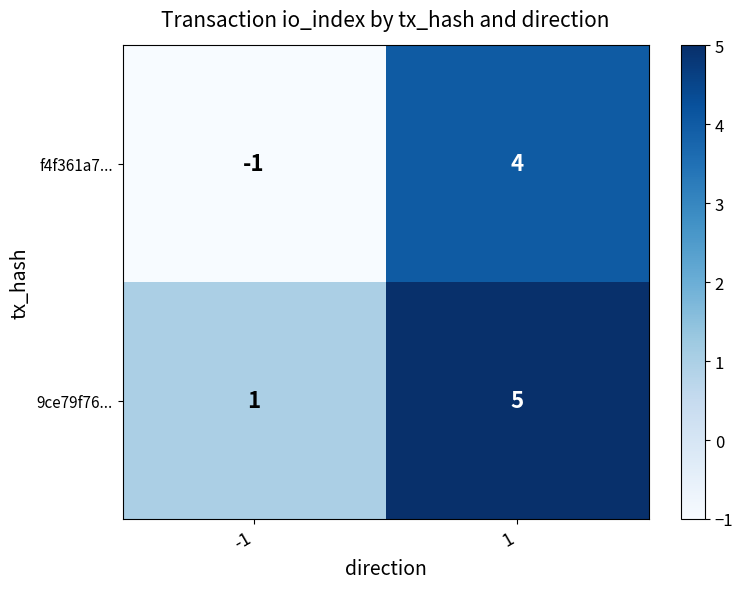

Is the value of 9ce79f76... at -1 greater than the value of f4f361a7... at -1?

Yes